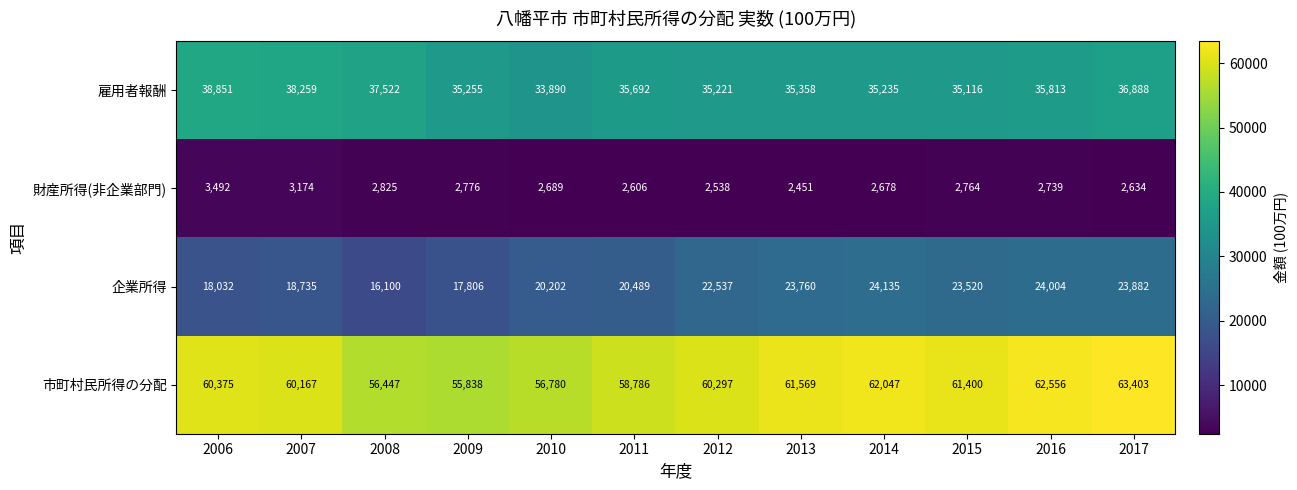

Which series has the largest range (max minus min)?

企業所得